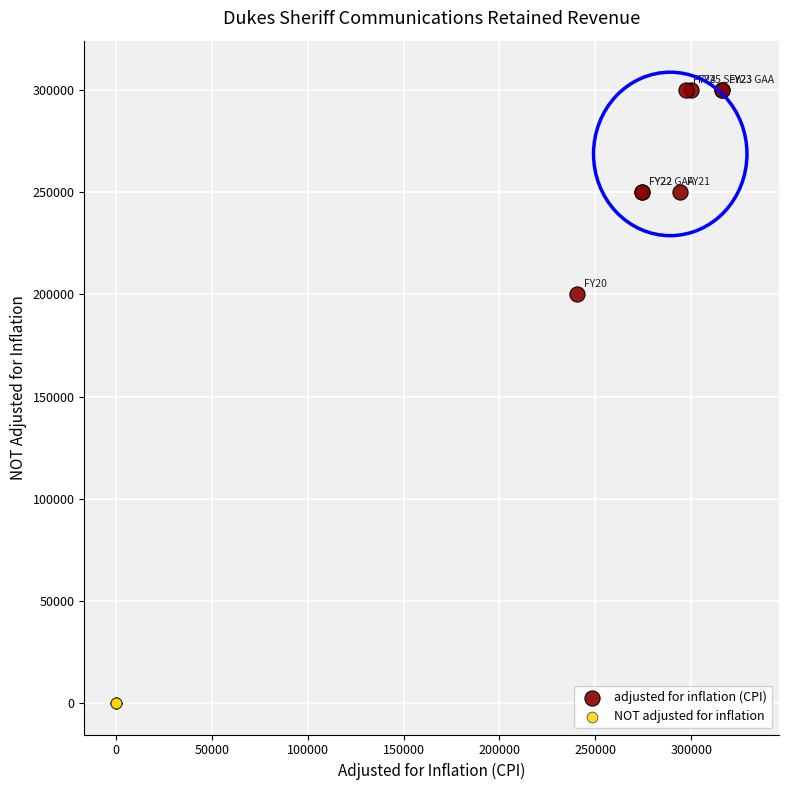

Which series reaches the maximum Y coordinate?

adjusted for inflation (CPI)